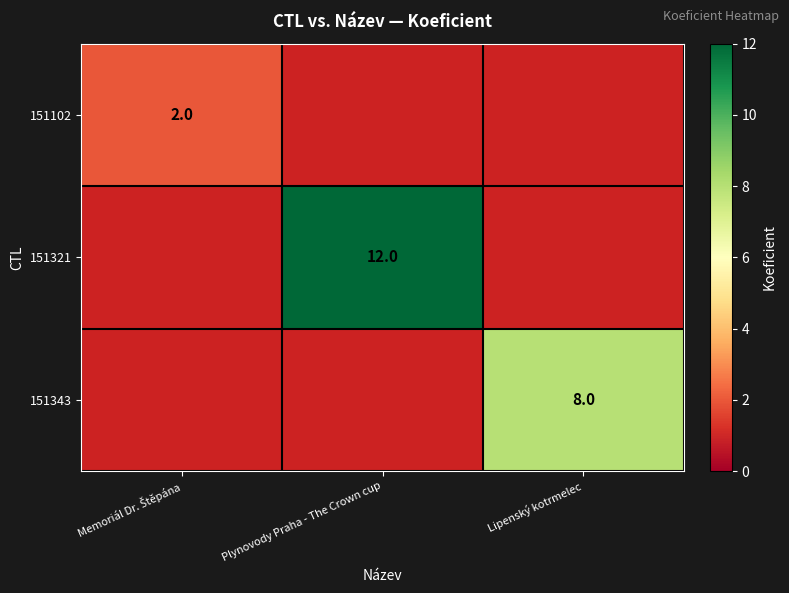

True or false: 151321 has a value of 7 at Plynovody Praha - The Crown cup.

False